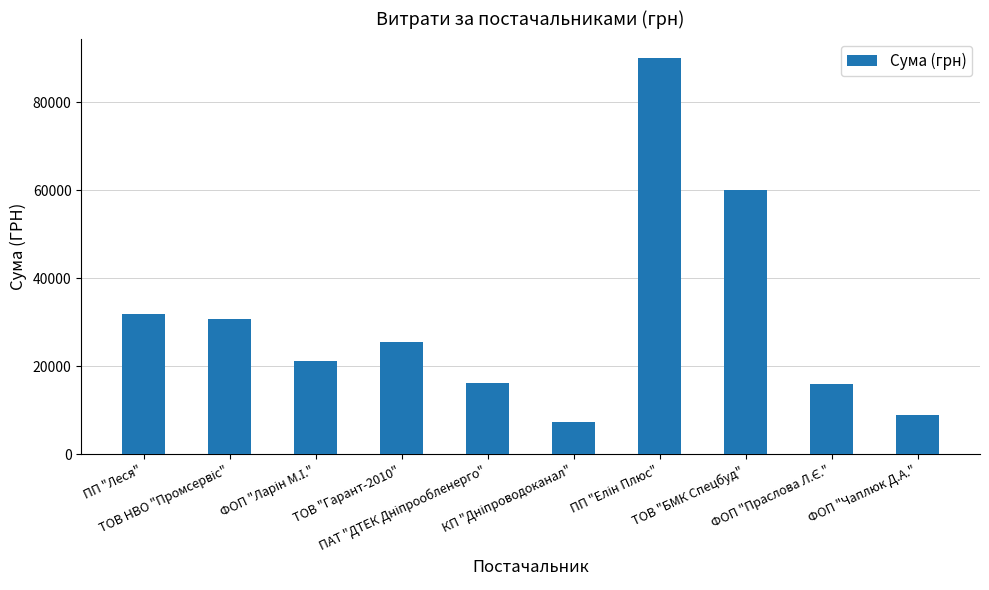

What is the sum of all values?

308056.2